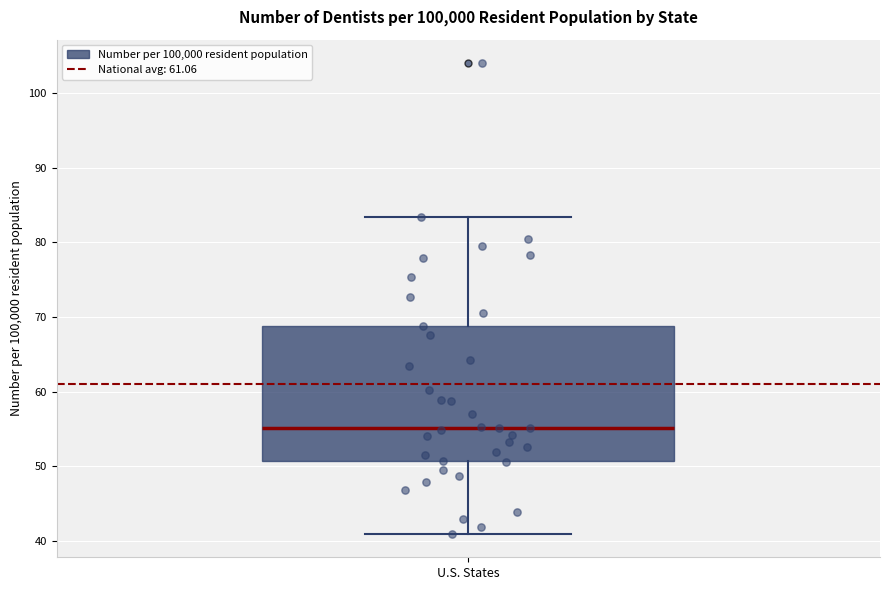

Transcribe this box plot: give where the median line is, the range the box spans, and where the two whiskers end, as read against the y-axis. The values are not printed on the chart, so give them approximately, as read against the axis.

median 55, box 51 to 69, whiskers 41 to 83